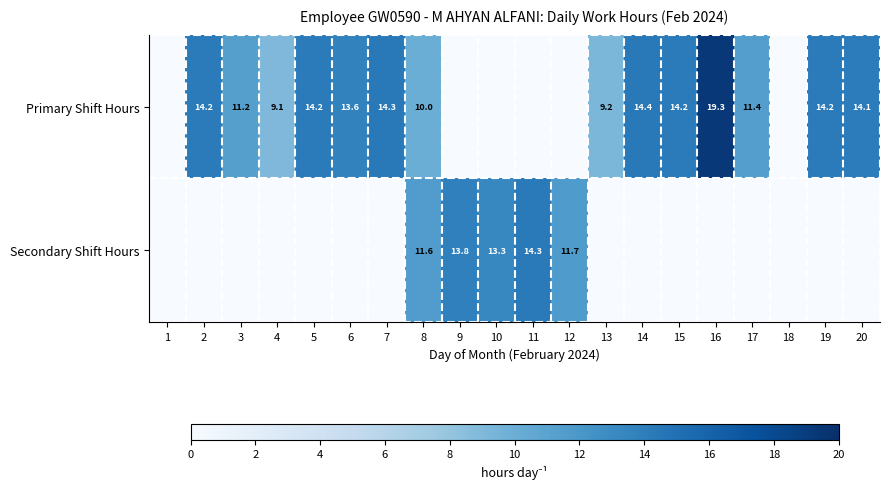

At which category is the sum across all series the highest?

8